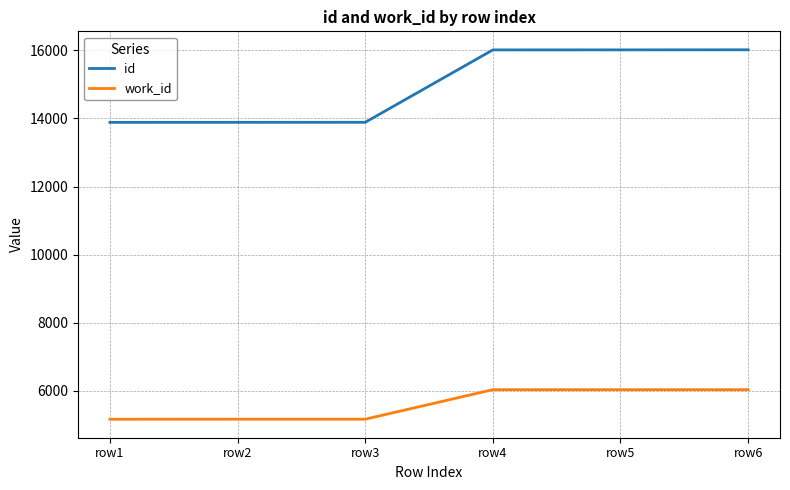

Which series has the largest total across all categories?

id